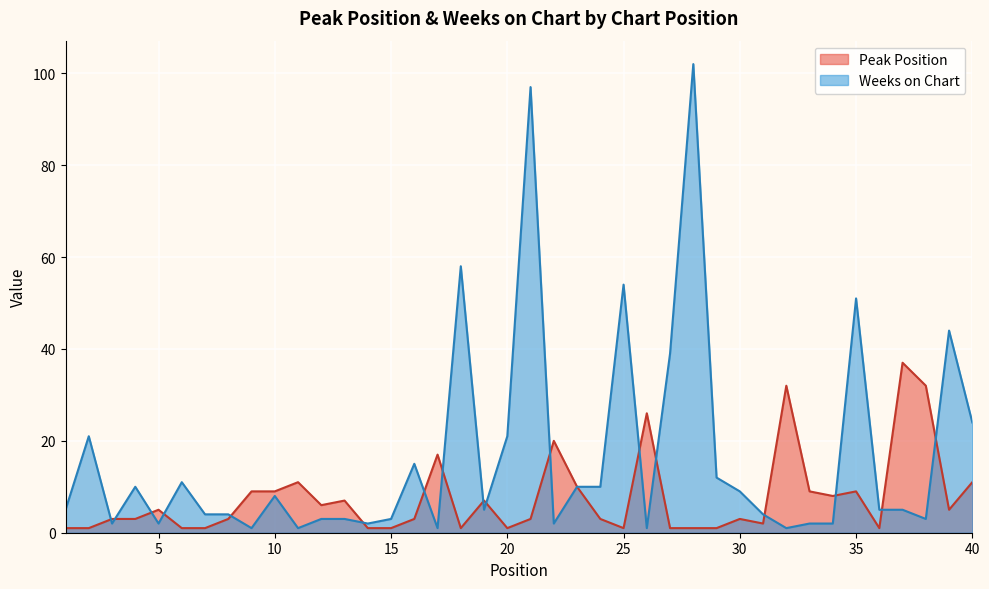

Which series has the largest range (max minus min)?

Weeks on Chart